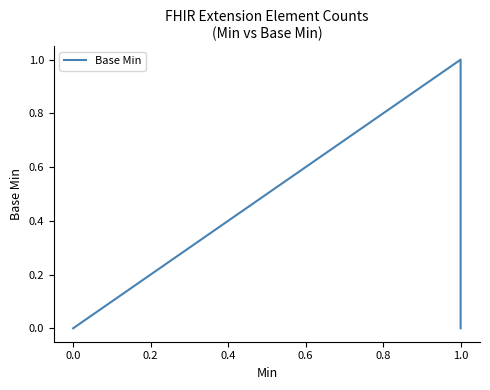

What is the difference between the maximum and minimum values?

1